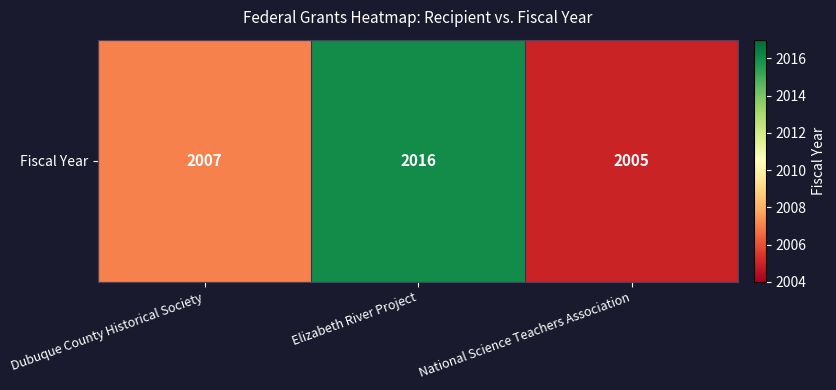

The chart shows a value of 3436 at National Science Teachers Association. True or false?

False